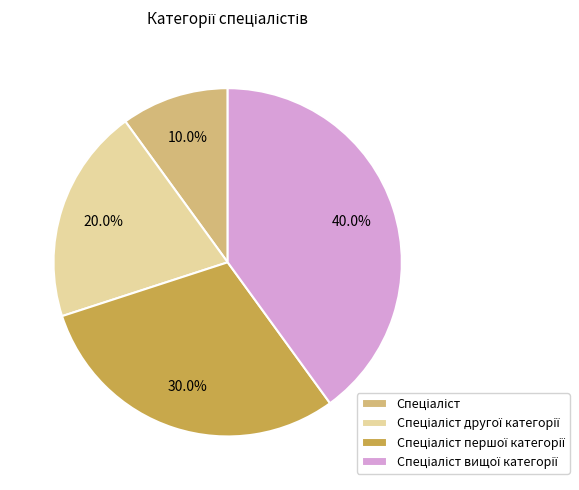

Is there any slice that represents more than half of the pie?

No